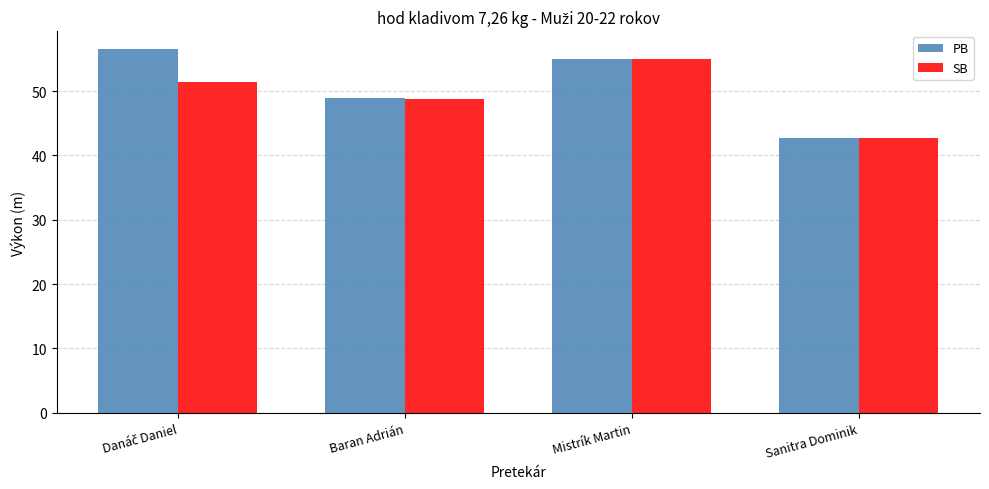

Reading right to left, what are all the values shown in this chart?

PB: 42.7	55.0	48.9	56.5
SB: 42.7	55.0	48.8	51.4